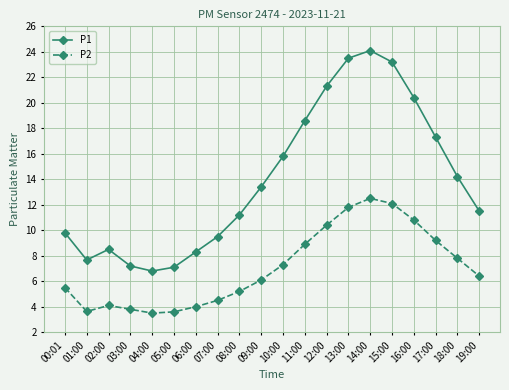

What is the difference between the highest and lowest values at 01:00?

4.0